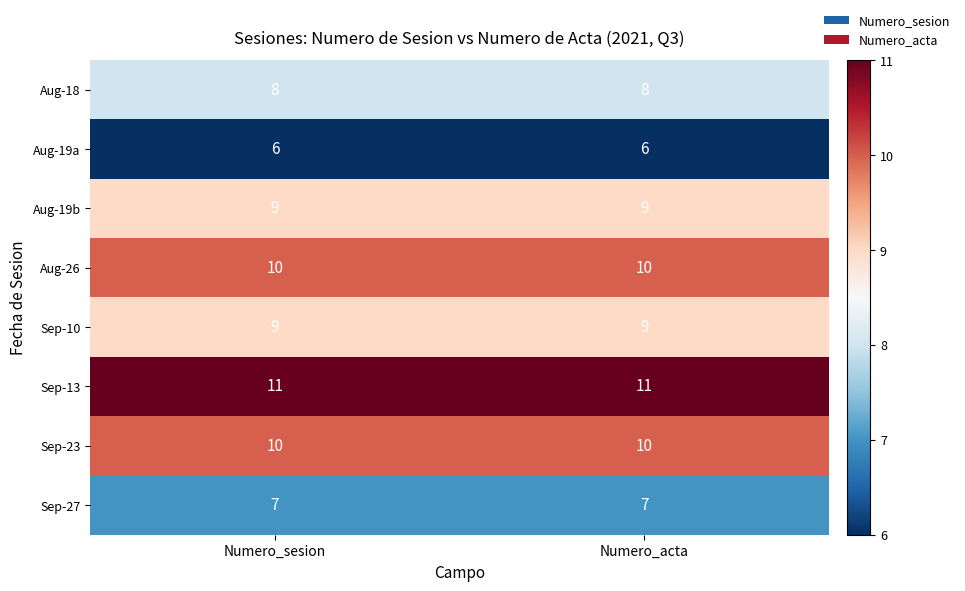

Is it true that Aug-26 equals 18 at Numero_acta?

False